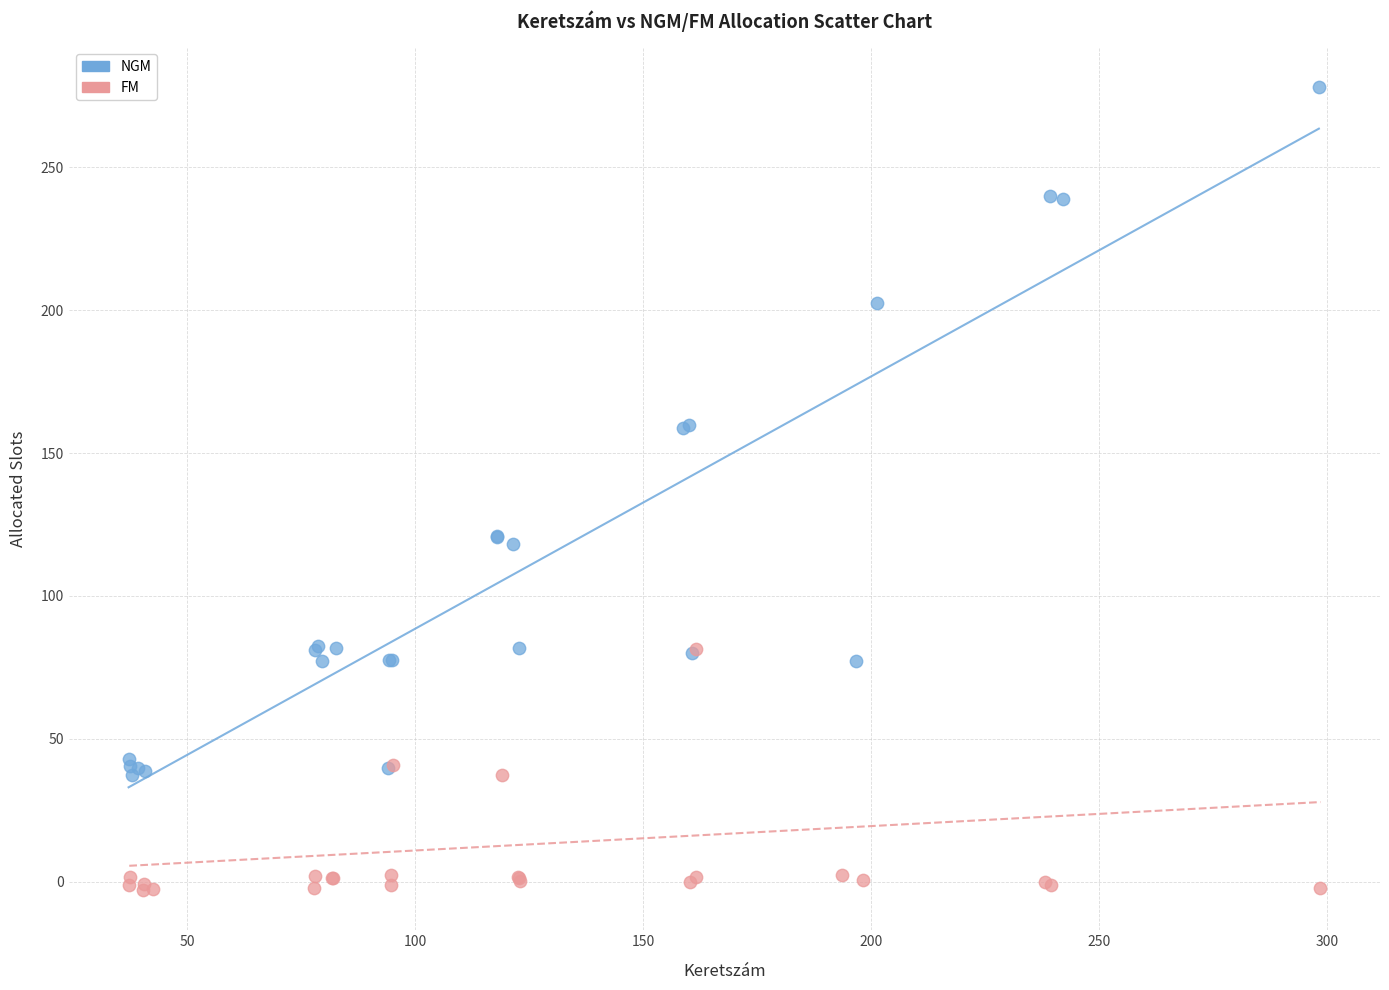

Which series reaches the maximum Y coordinate?

NGM